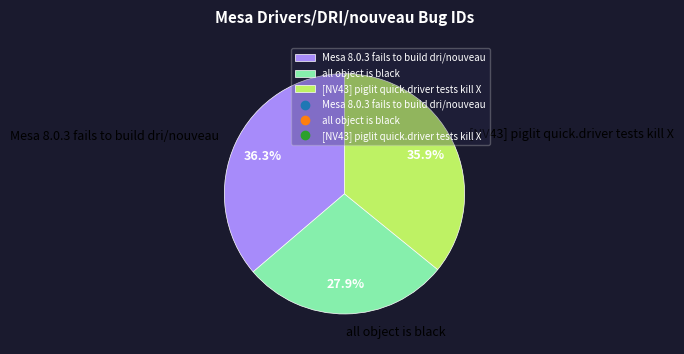

What percentage is the [NV43] piglit quick.driver tests kill X slice, to the nearest percent?

36%